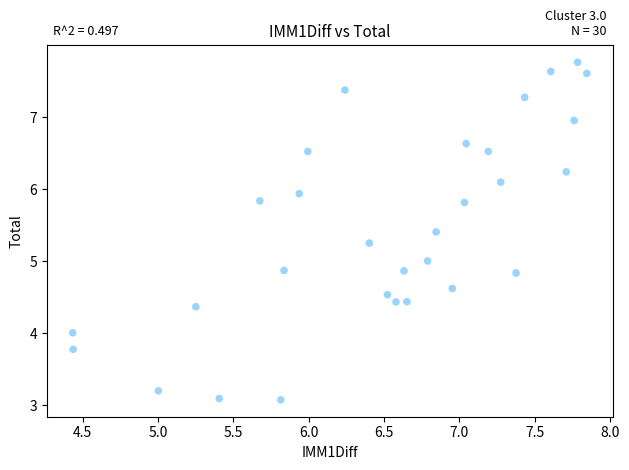

What is the range of X values (max minus min)?

3.4